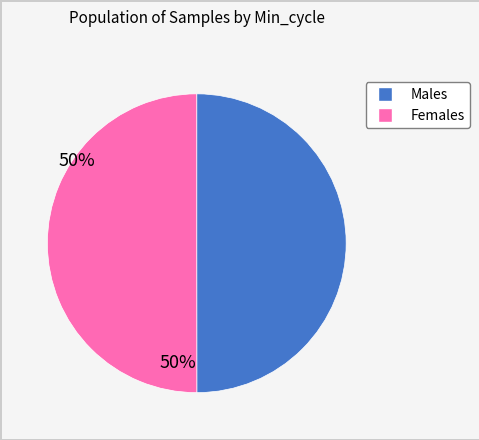

How many slices are in this pie chart?

2